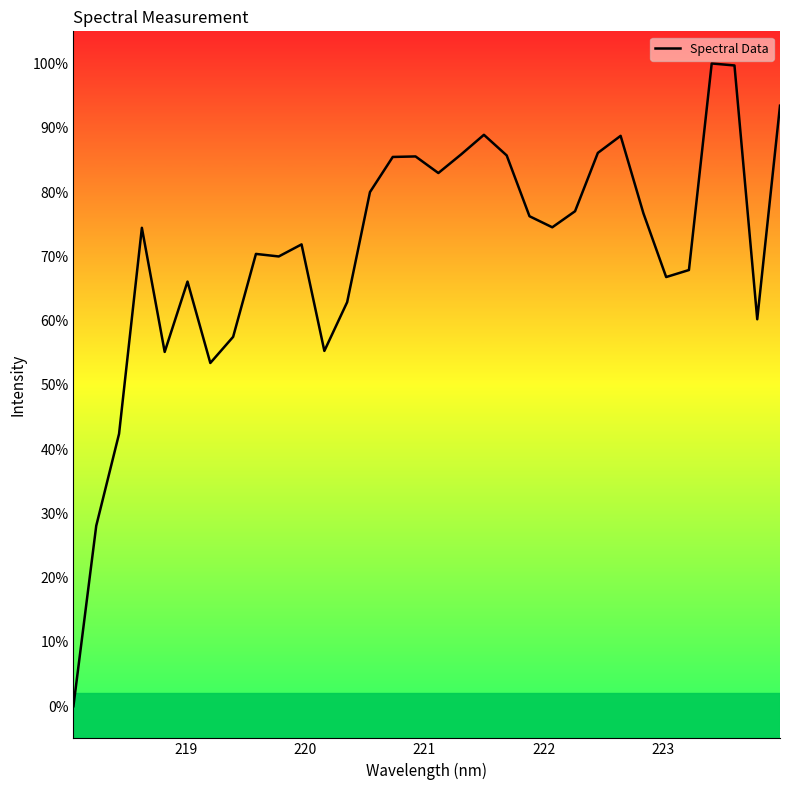

How many lines are shown in the chart?

1